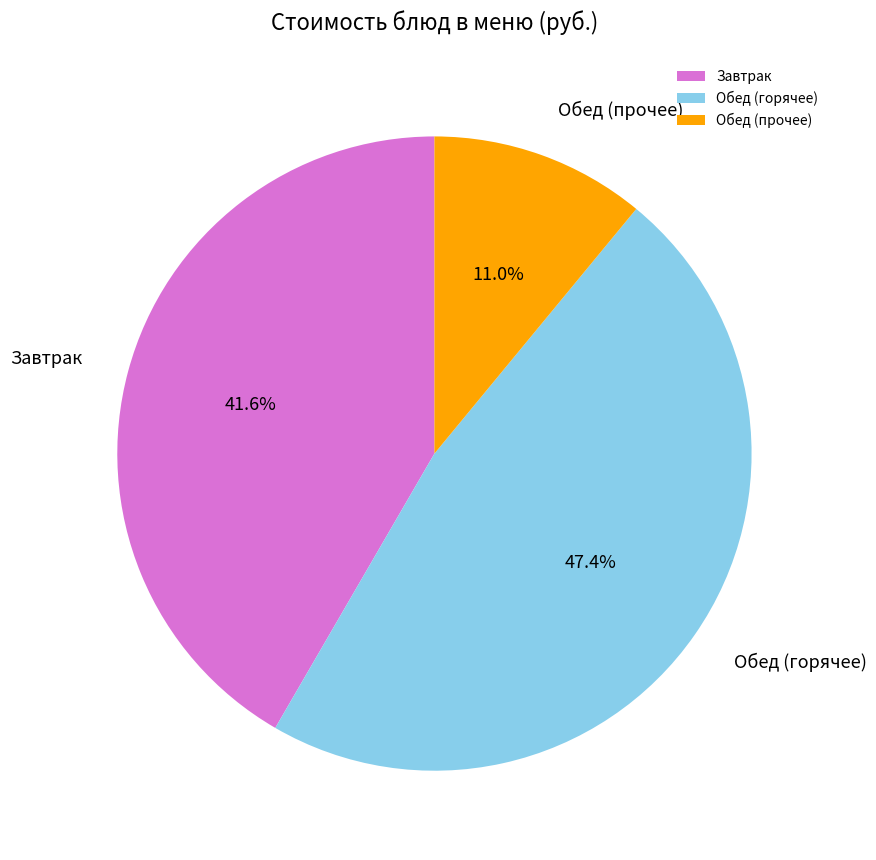

What percentage is NOT represented by Завтрак?

58.4%